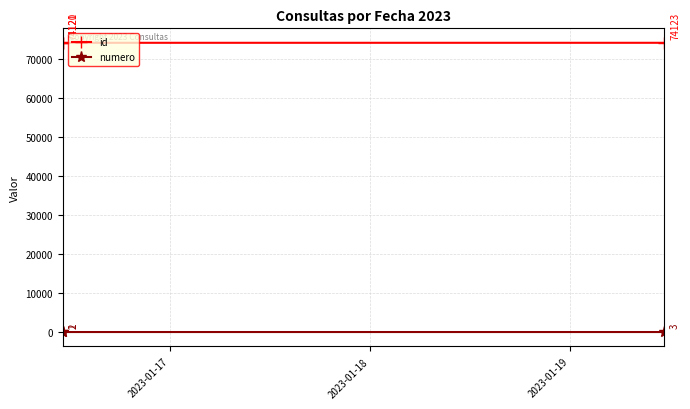

How many series are shown in this chart?

2